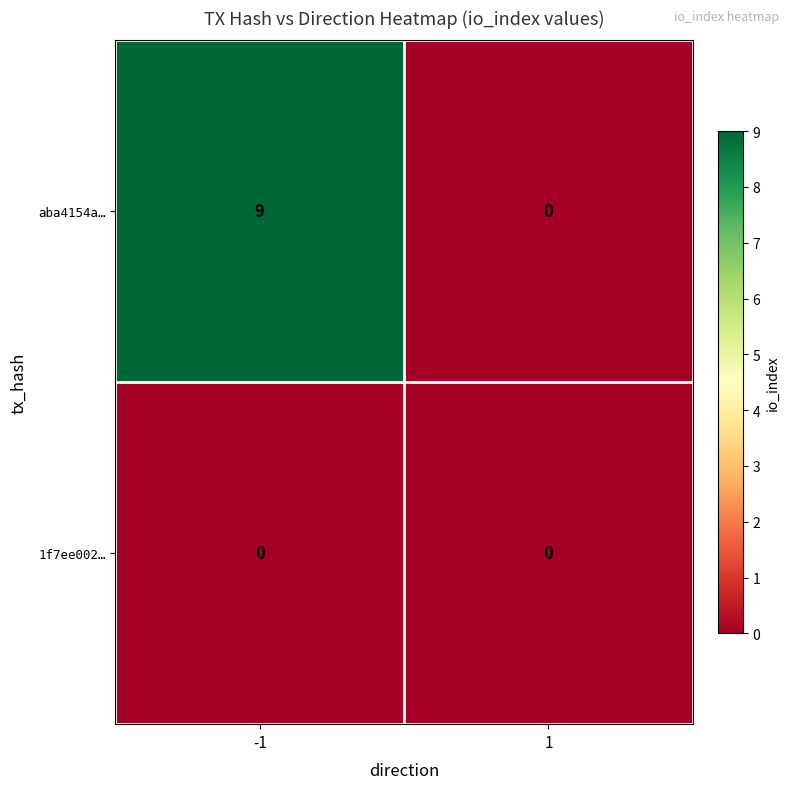

What is the sum of the aba4154a… values at -1 and 1?

9